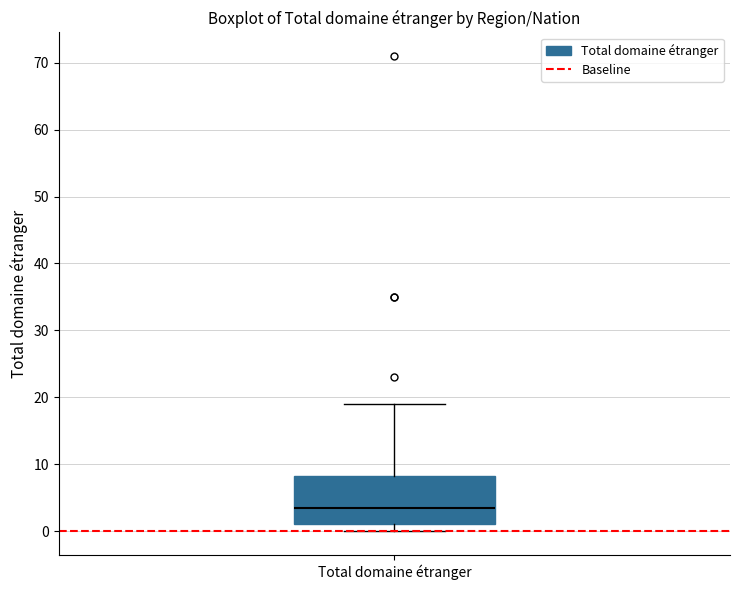

Read this box plot against the y-axis: the position of the median line, the range covered by the box, and the ends of both whiskers. The values are not printed on the chart, so give them approximately, as read against the axis.

median 4, box 1 to 8, whiskers 0 to 19